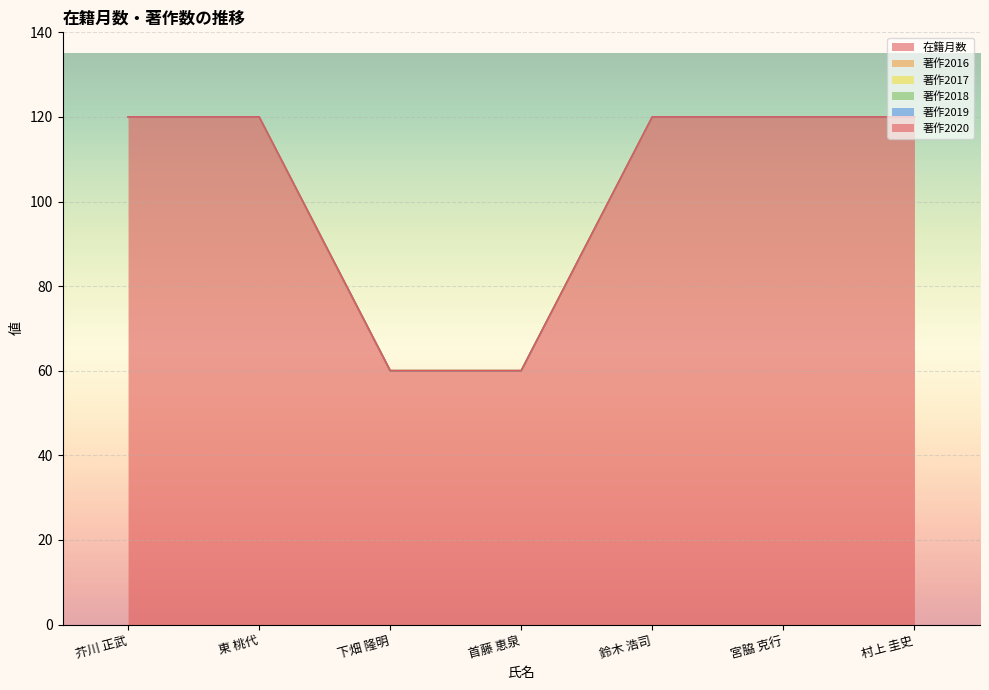

True or false: 著作2016 and 著作2017 cross at least once.

False